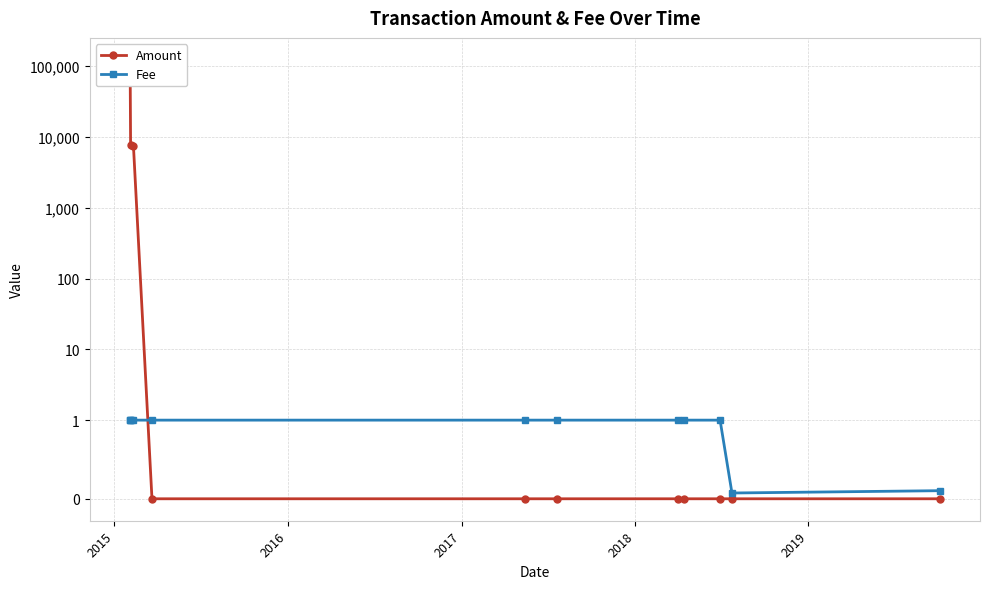

Which series has the largest range (max minus min)?

Amount